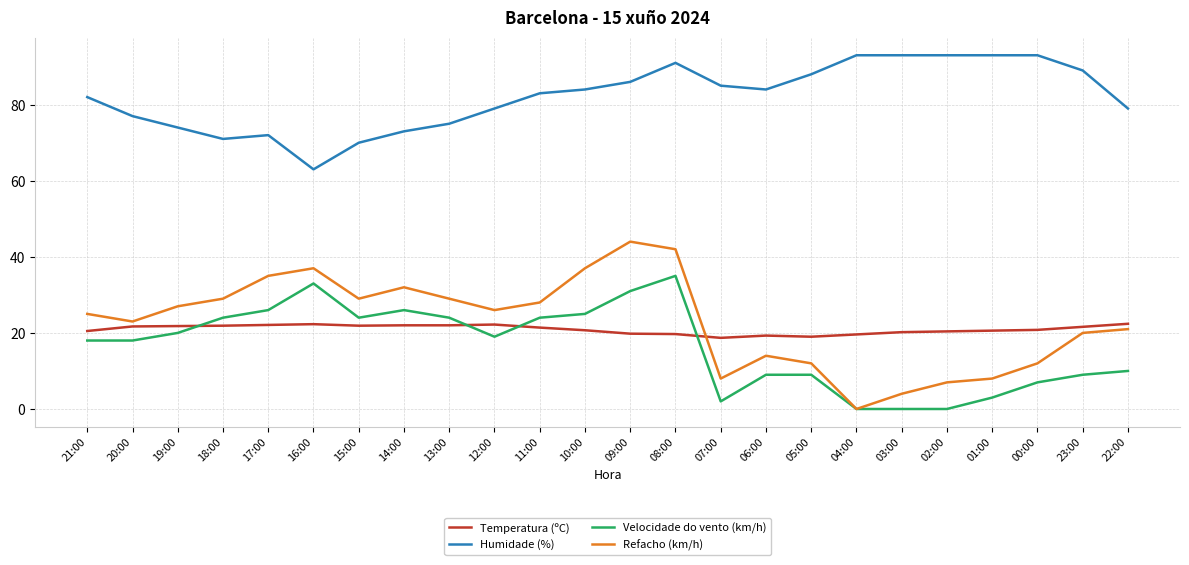

True or false: Velocidade do vento (km/h) and Humidade (%) intersect in this chart.

False